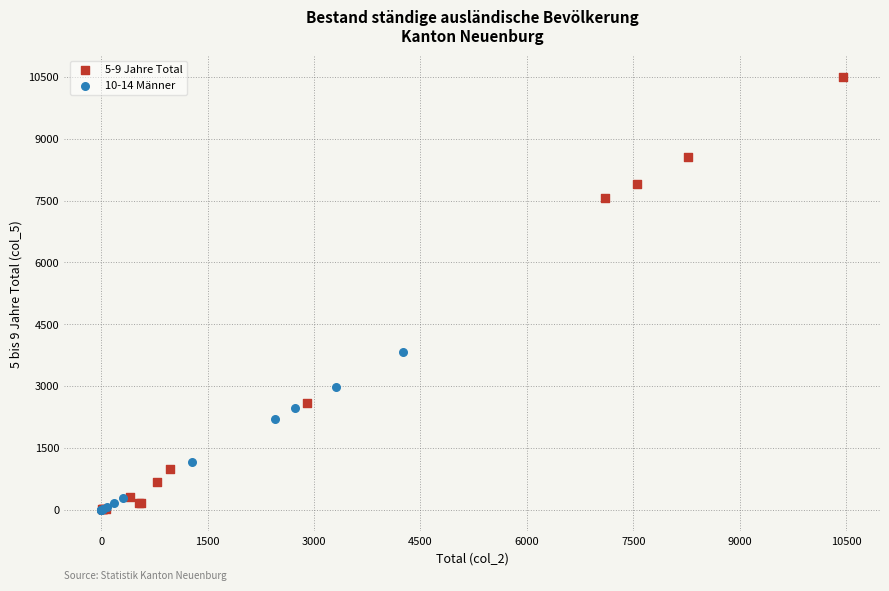

Which series has the largest Y range (max minus min)?

5-9 Jahre Total